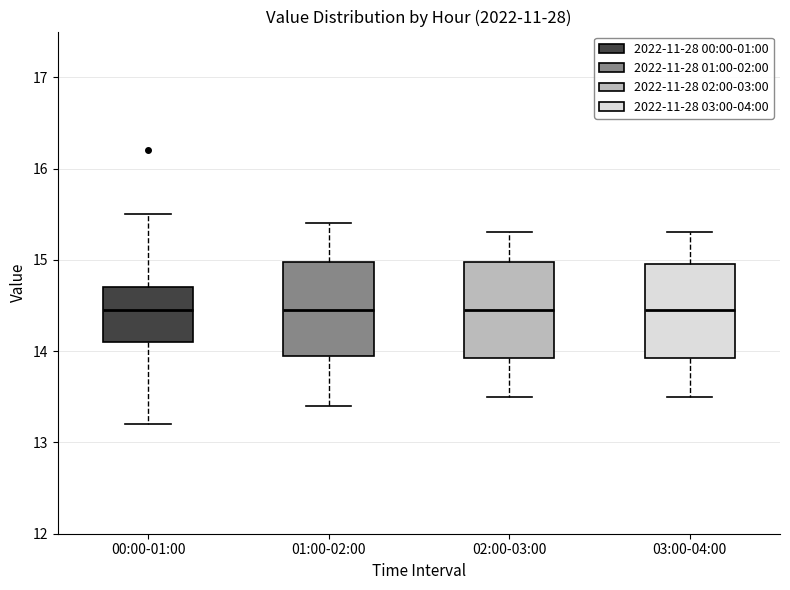

Where does the lower whisker of the box for 03:00-04:00 end on the y-axis? The values are not printed on the chart, so give them approximately, as read against the axis.

13.5